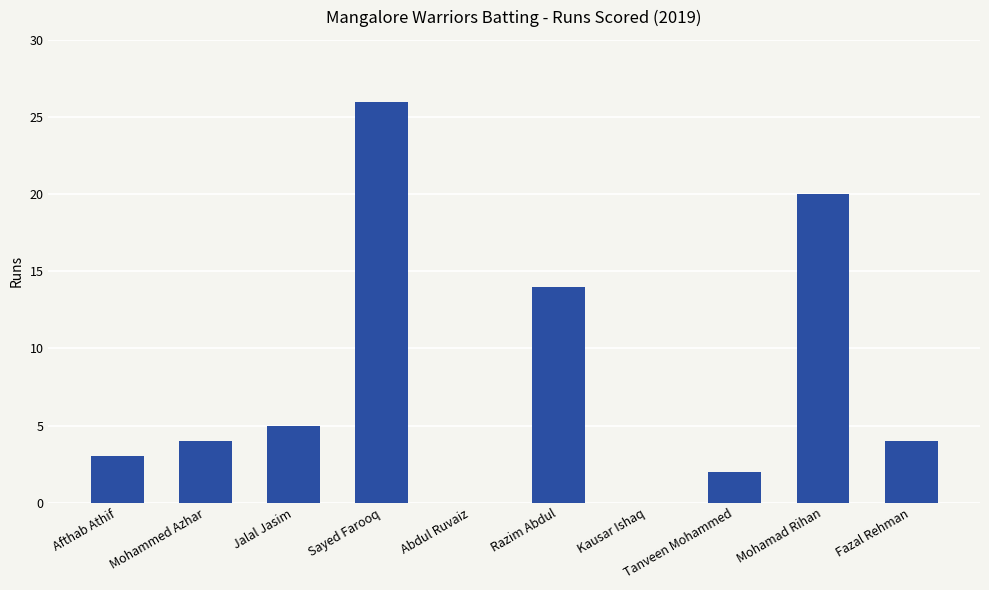

The value at Abdul Ruvaiz is 0. True or false?

True